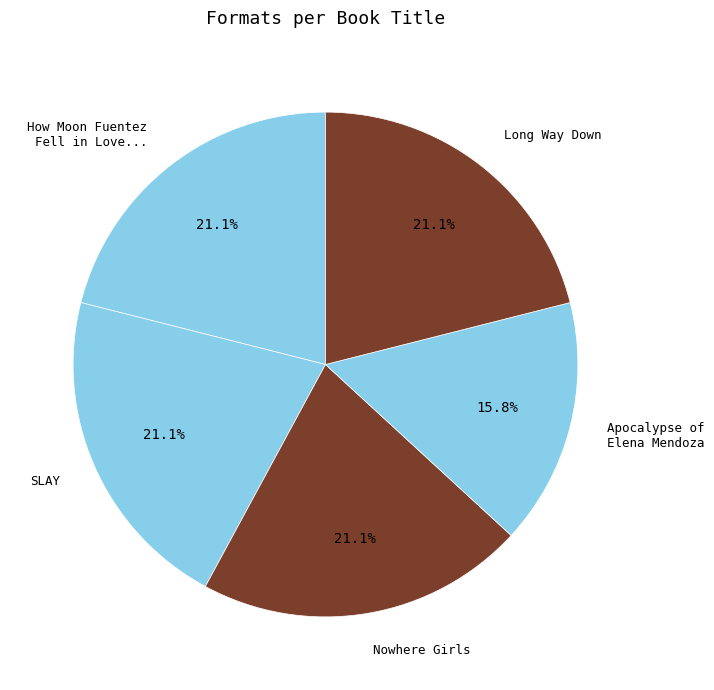

To the nearest percent, what percentage of the pie is Apocalypse of Elena Mendoza?

16%